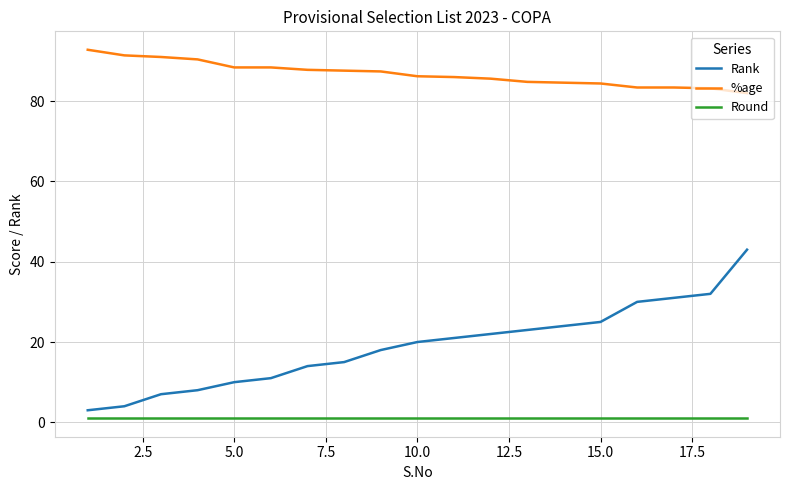

True or false: Rank and %age intersect in this chart.

False